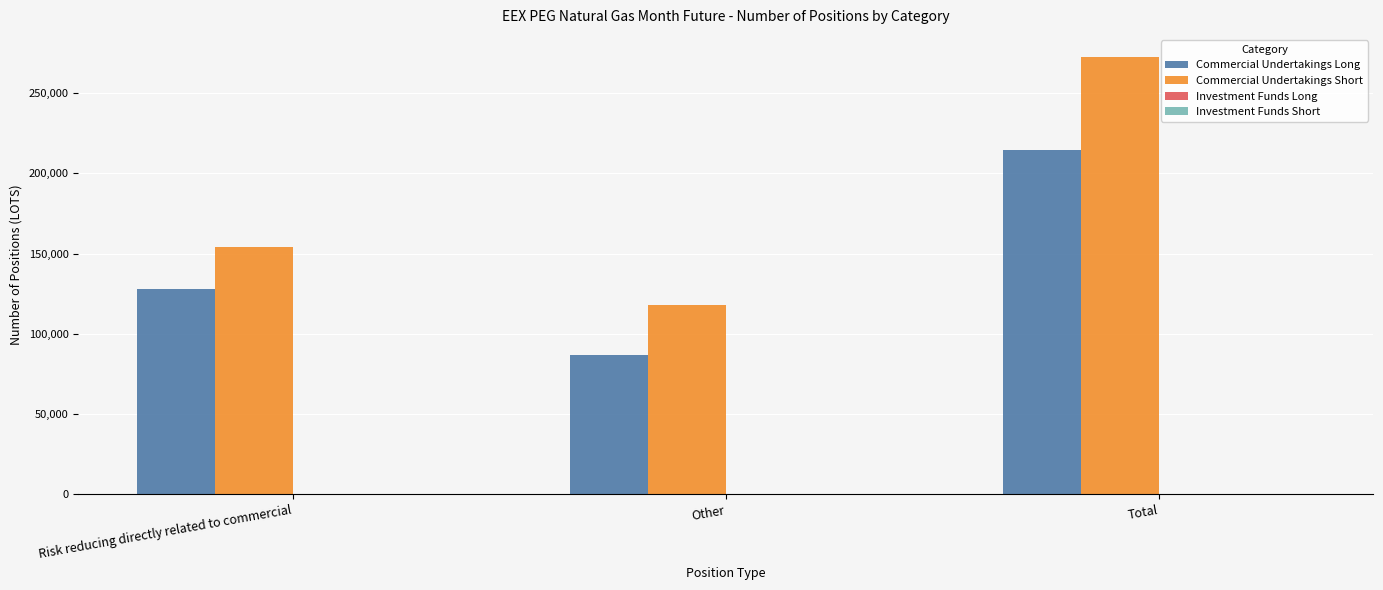

What is the value of the Commercial Undertakings Short bar at the 1st from the left?

154414